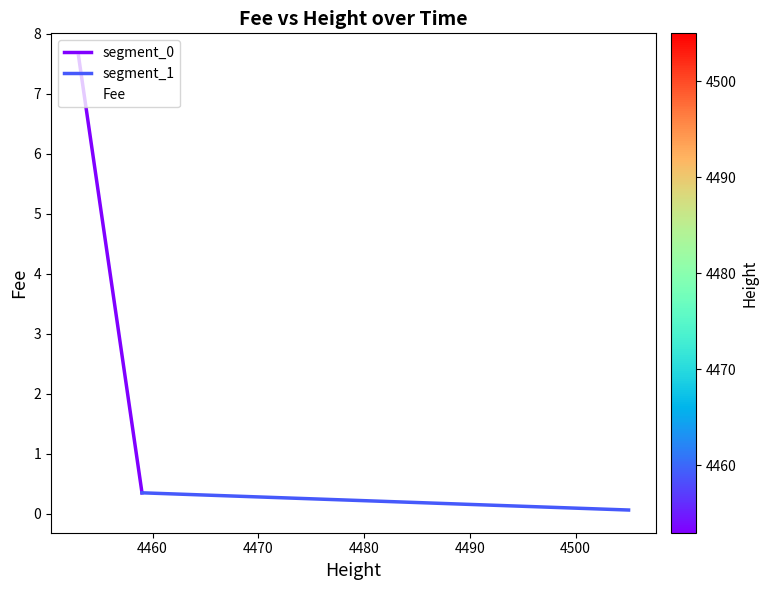

The value at 2019-01-22 20:30:46 is 0.1. True or false?

False